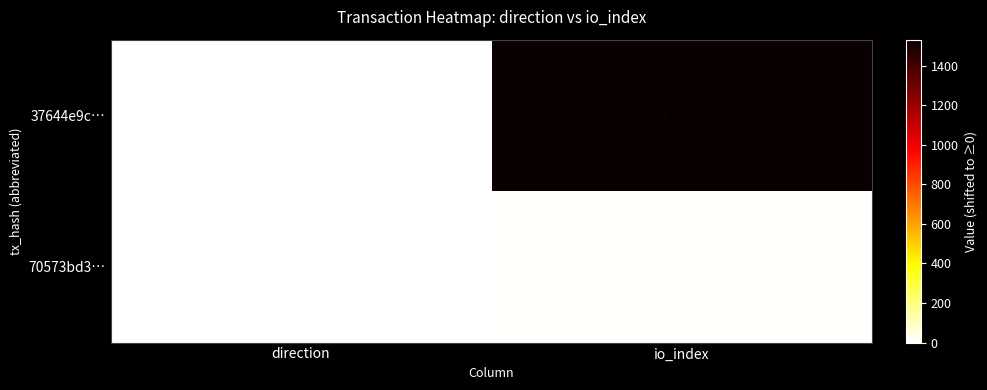

What is the total value across all series at io_index?

1537